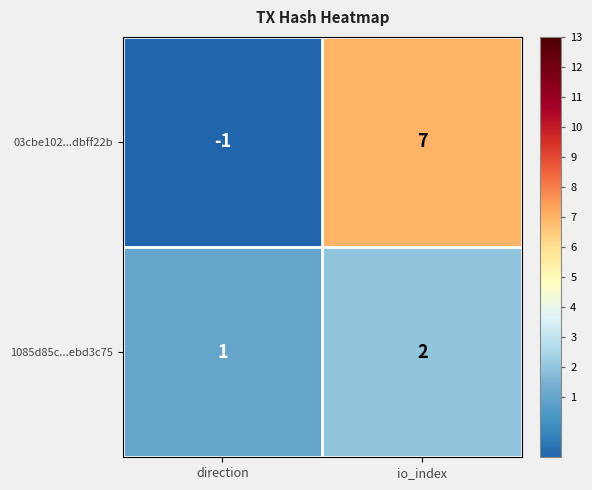

At which category is the sum across all series the highest?

io_index